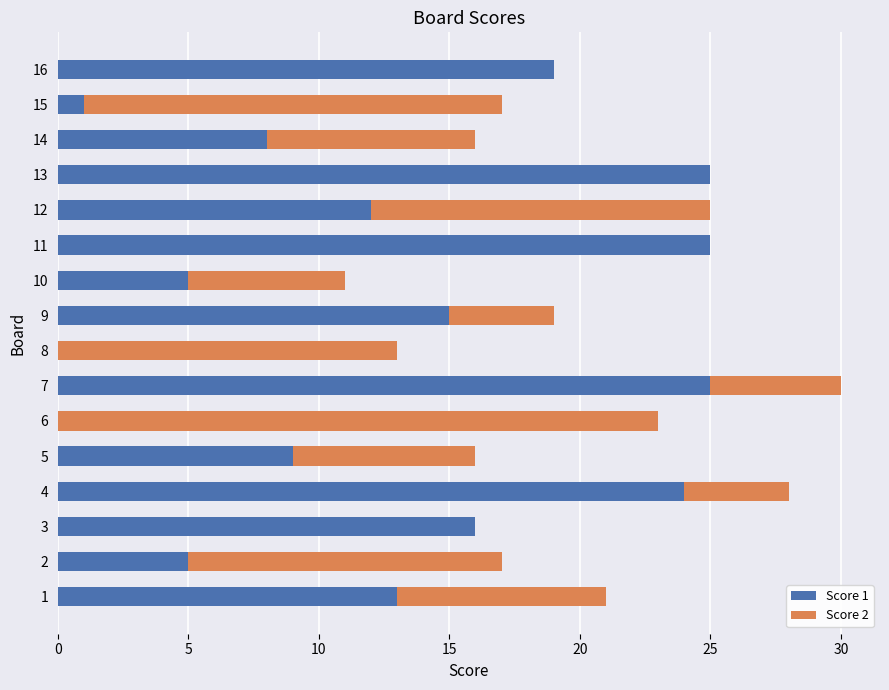

The value of Score 1 at 1 is 4. True or false?

False